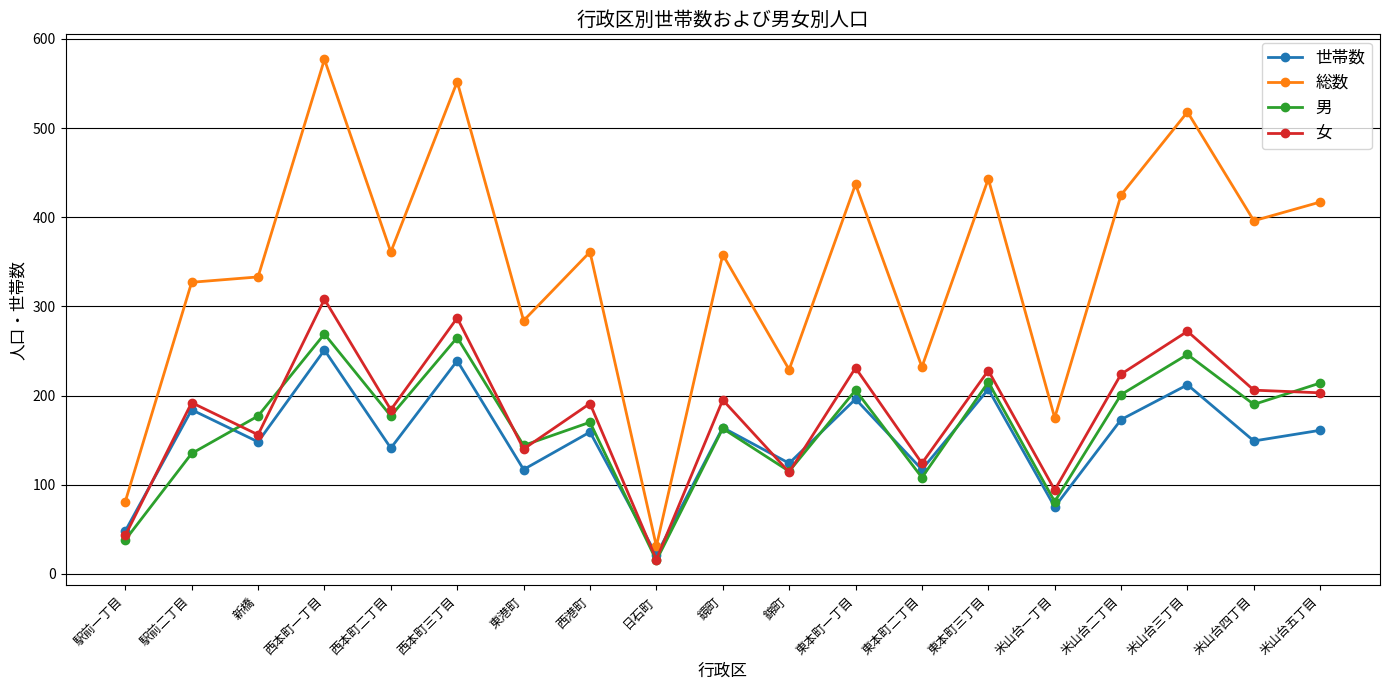

What is the difference between the 総数 values at 東本町三丁目 and 駅前一丁目?

362